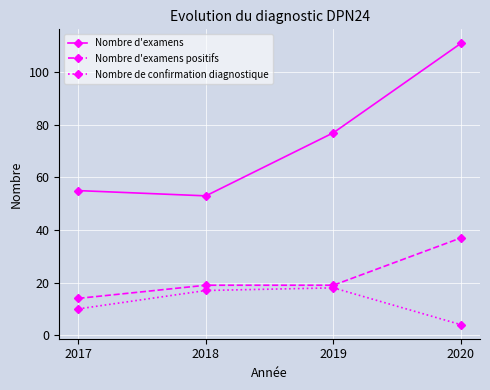

What are all the series names shown in the legend?

Nombre d'examens, Nombre d'examens positifs, Nombre de confirmation diagnostique